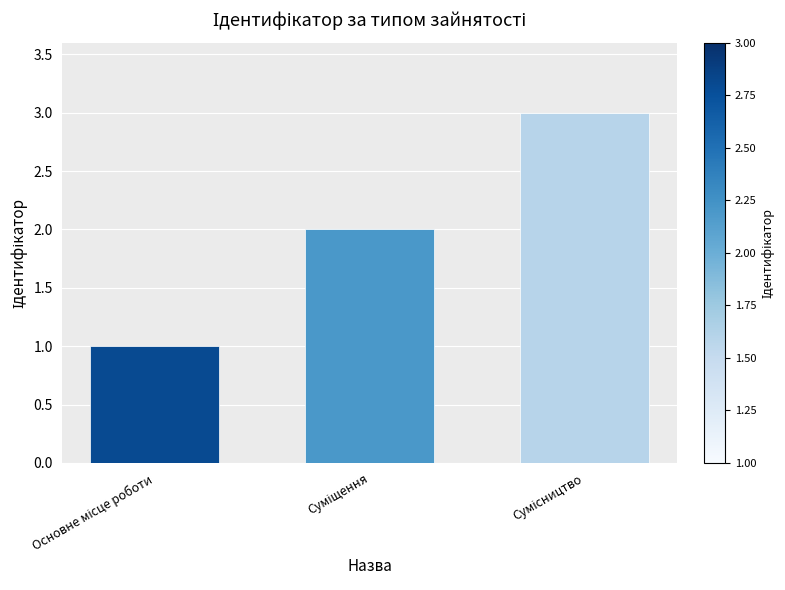

What is the greatest value displayed?

3